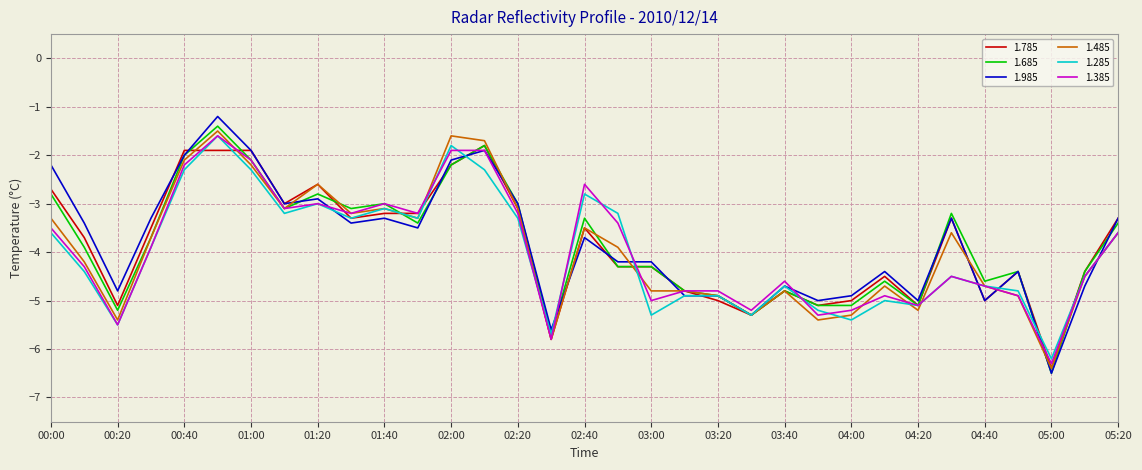

What is the lowest value of the 1.285 series?

-6.2